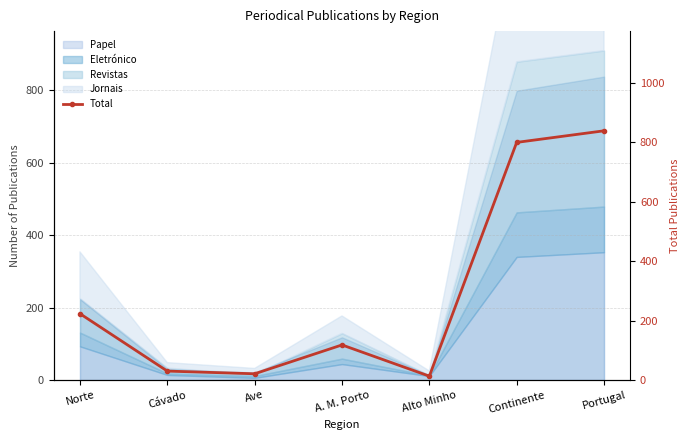

Where is the first local maximum?

A. M. Porto